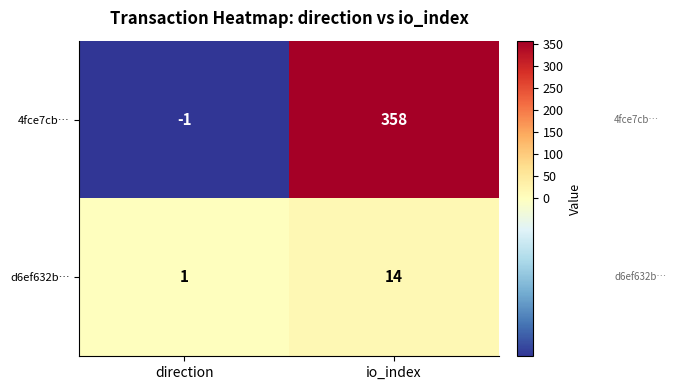

Which label corresponds to the largest value in the chart?

io_index